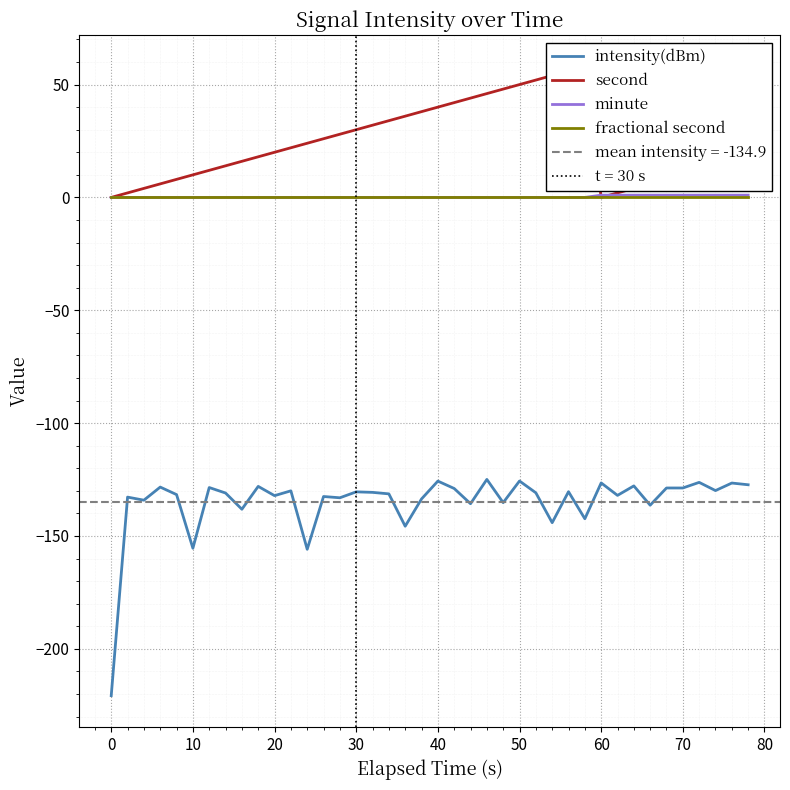

The value of minute at 0 is 0.0. True or false?

True